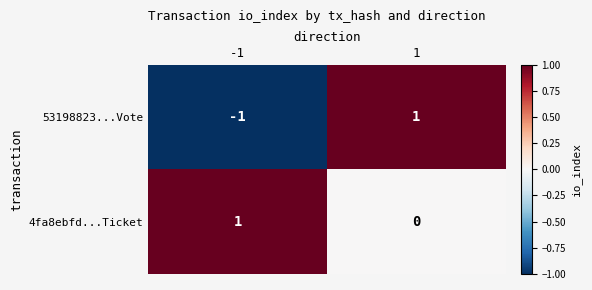

The 53198823...Vote series shows 1 at 1. True or false?

True